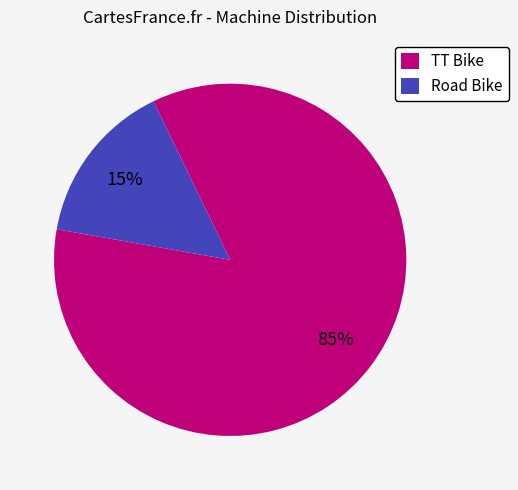

True or false: TT Bike accounts for 74% of the total.

False